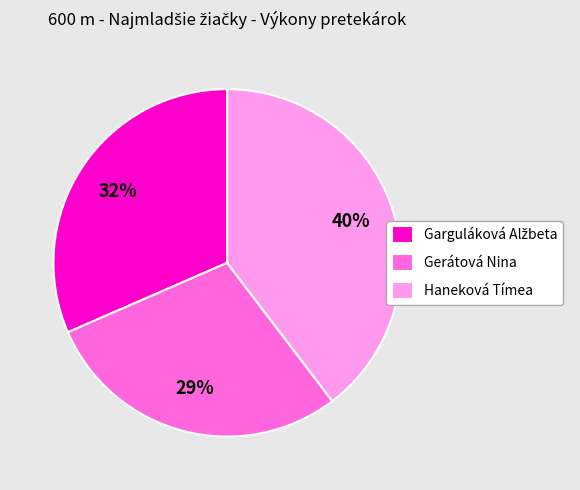

To the nearest percent, what is the difference between the Gerátová Nina and Haneková Tímea slice percentages?

11%